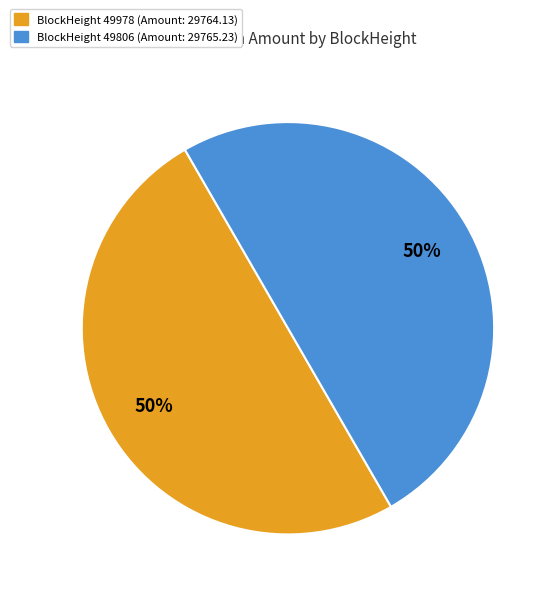

To the nearest percent, what is the average slice percentage?

50%